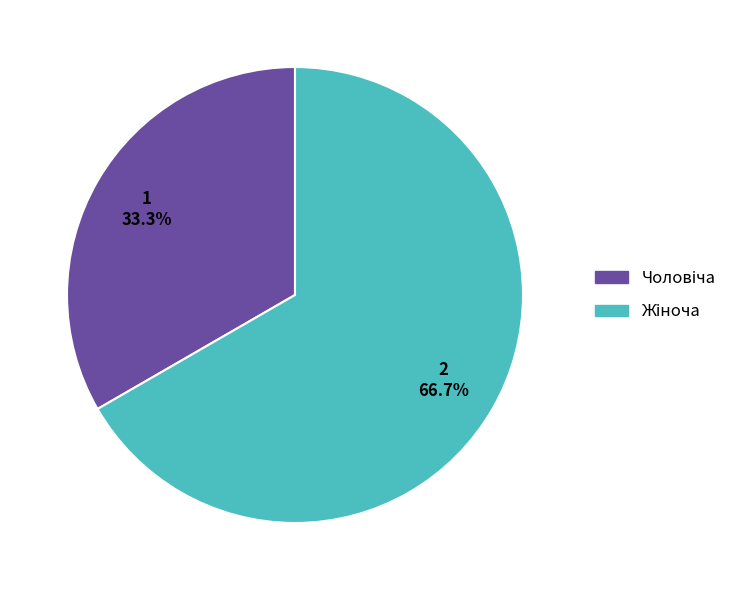

Is there any slice that represents more than half of the pie?

Yes